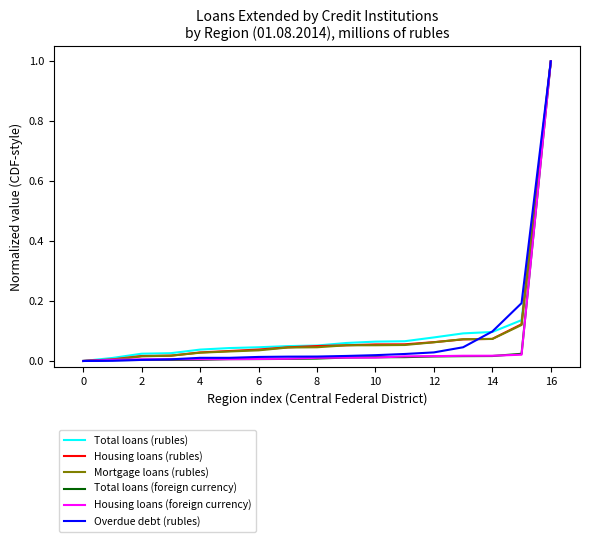

What is the maximum value shown in the chart?

1.0